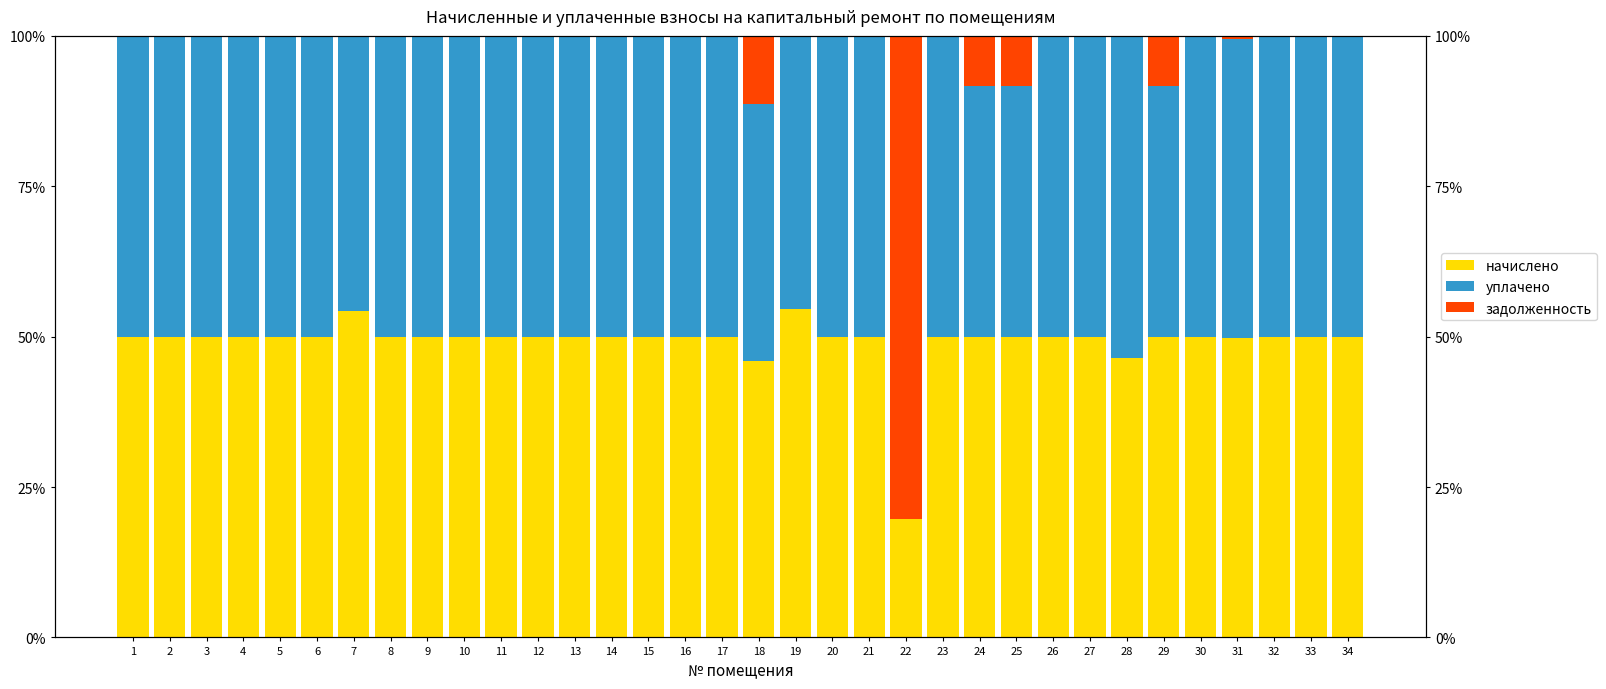

What is the value of the уплачено bar at the 27th from the left?

50.0